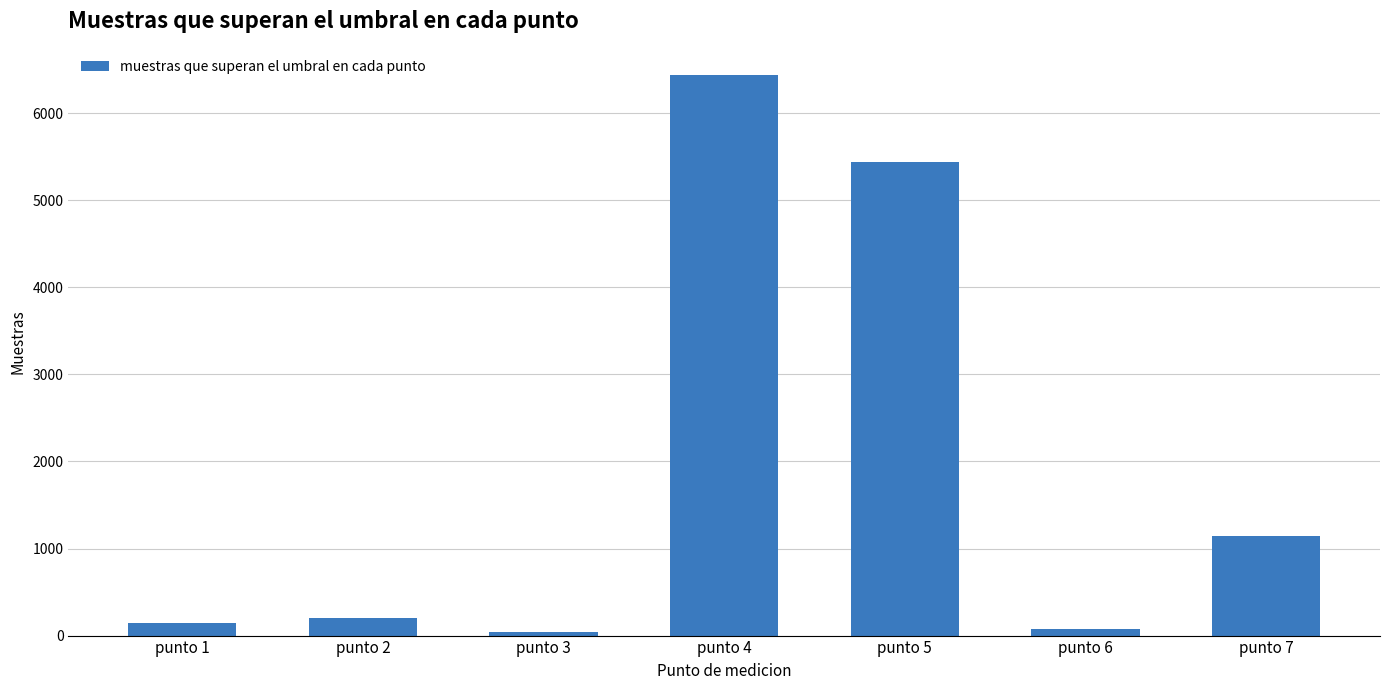

What is the greatest value displayed?

6435